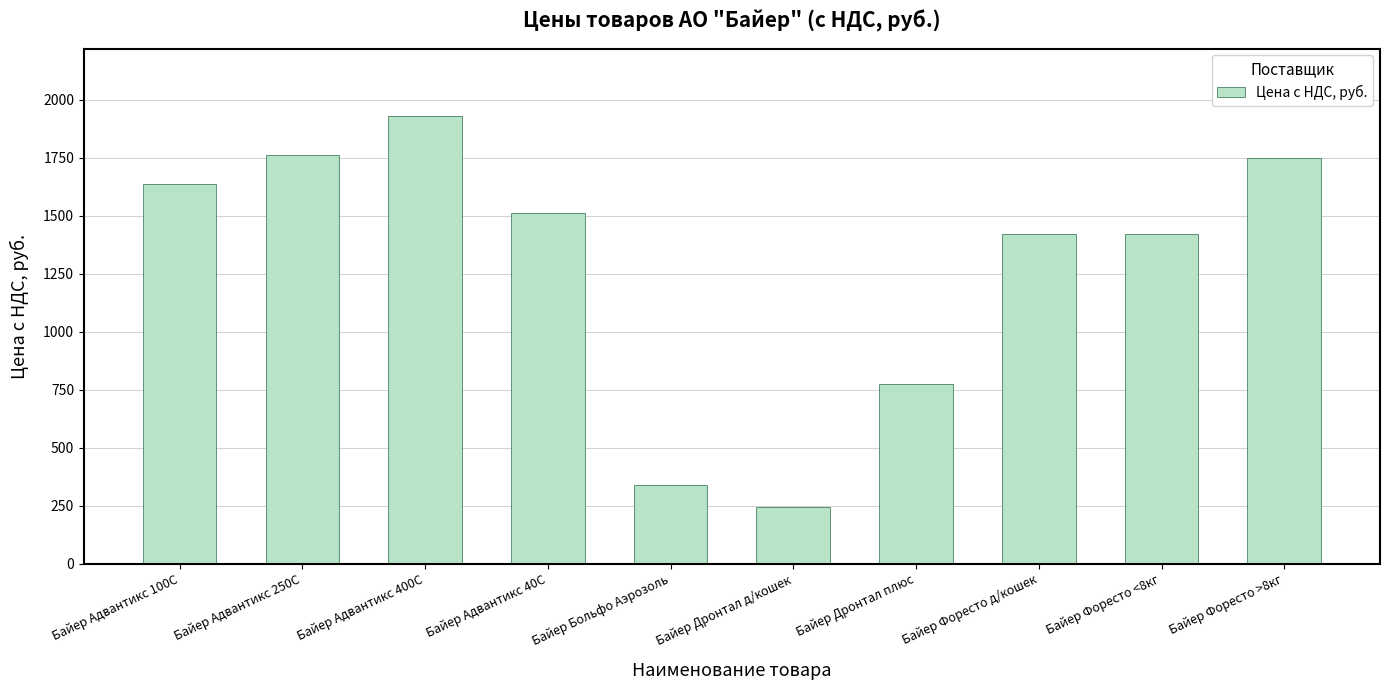

At which label does the data first exceed 1510?

Байер Адвантикс 100С